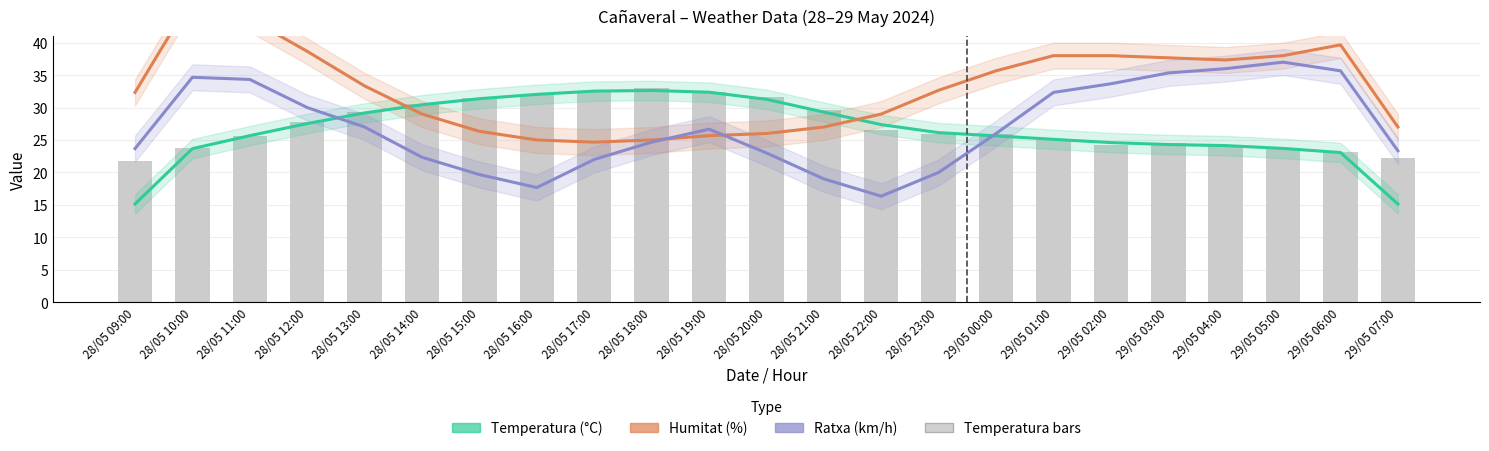

Rank the series at 29/05 01:00 from highest to lowest value.

Humitat smooth, Ratxa smooth, Temperatura smooth, Temperatura (°C)